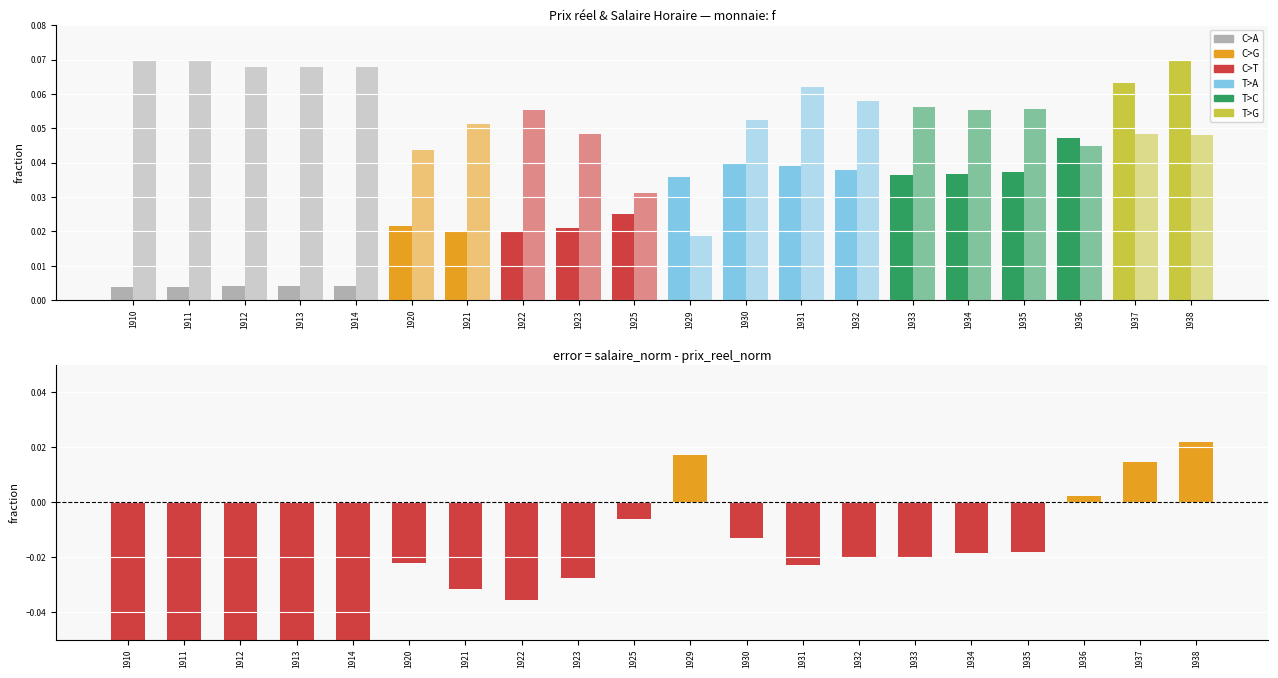

Reading left to right, extract all data points from this chart.

Salaire Horaire: 0.0	0.0	0.0	0.0	0.0	0.0	0.0	0.0	0.0	0.0	0.0	0.0	0.0	0.0	0.0	0.0	0.0	0.0	0.1	0.1
Prix reel: 0.1	0.1	0.1	0.1	0.1	0.0	0.1	0.1	0.0	0.0	0.0	0.1	0.1	0.1	0.1	0.1	0.1	0.0	0.0	0.0
Salaire - Prix reel: -0.1	-0.1	-0.1	-0.1	-0.1	-0.0	-0.0	-0.0	-0.0	-0.0	0.0	-0.0	-0.0	-0.0	-0.0	-0.0	-0.0	0.0	0.0	0.0